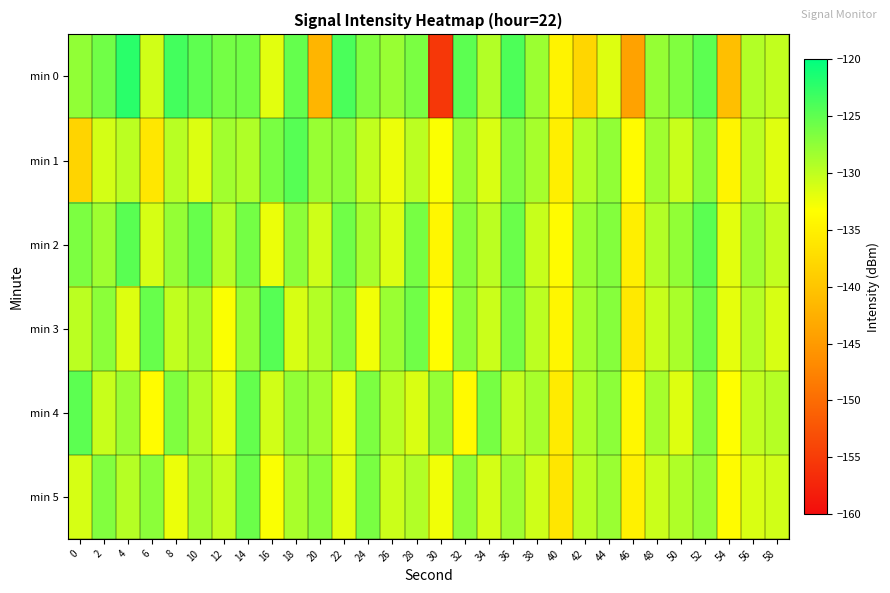

Which series changed the most between 34 and 40?

min 4